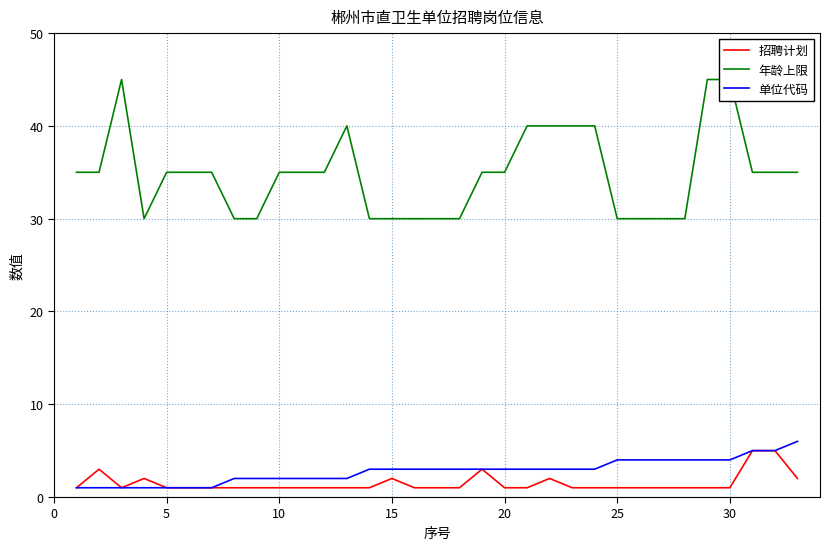

The 单位代码 series shows 2 at 25. True or false?

False